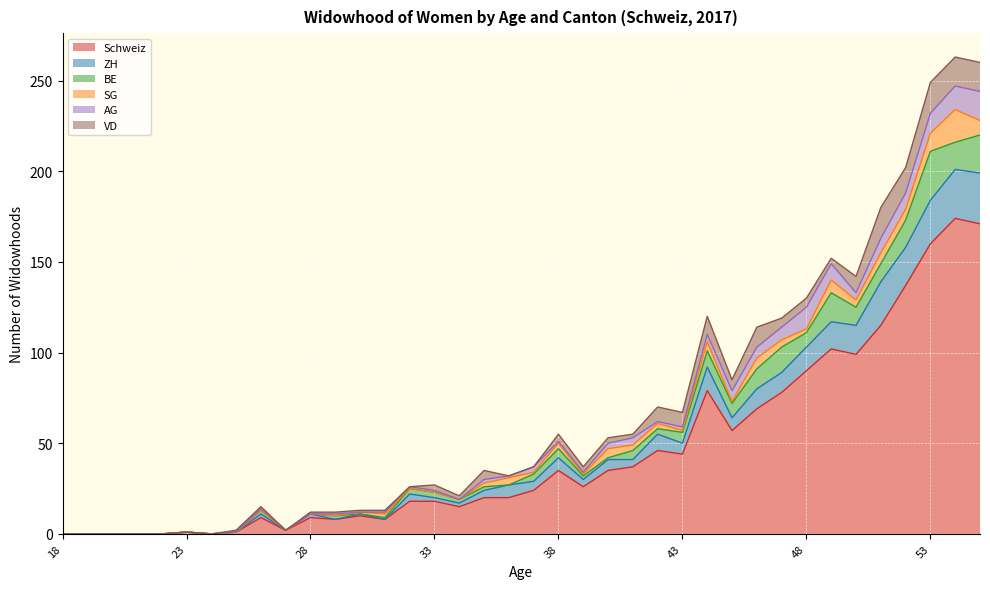

Which series has the widest spread of values?

Schweiz